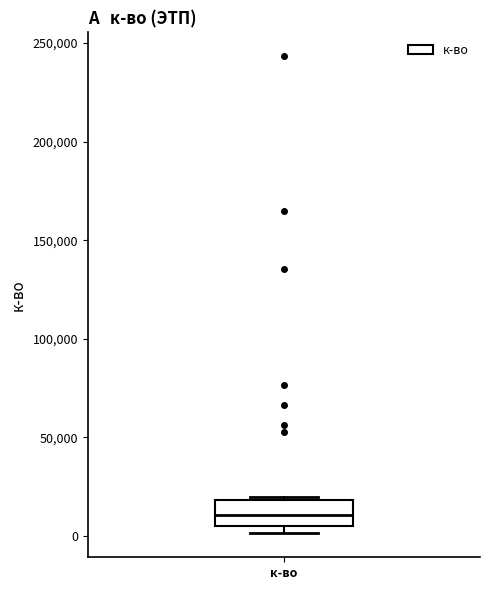

Read this box plot against the y-axis: the position of the median line, the range covered by the box, and the ends of both whiskers. The values are not printed on the chart, so give them approximately, as read against the axis.

median 10000, box 5000 to 20000, whiskers 0 to 20000